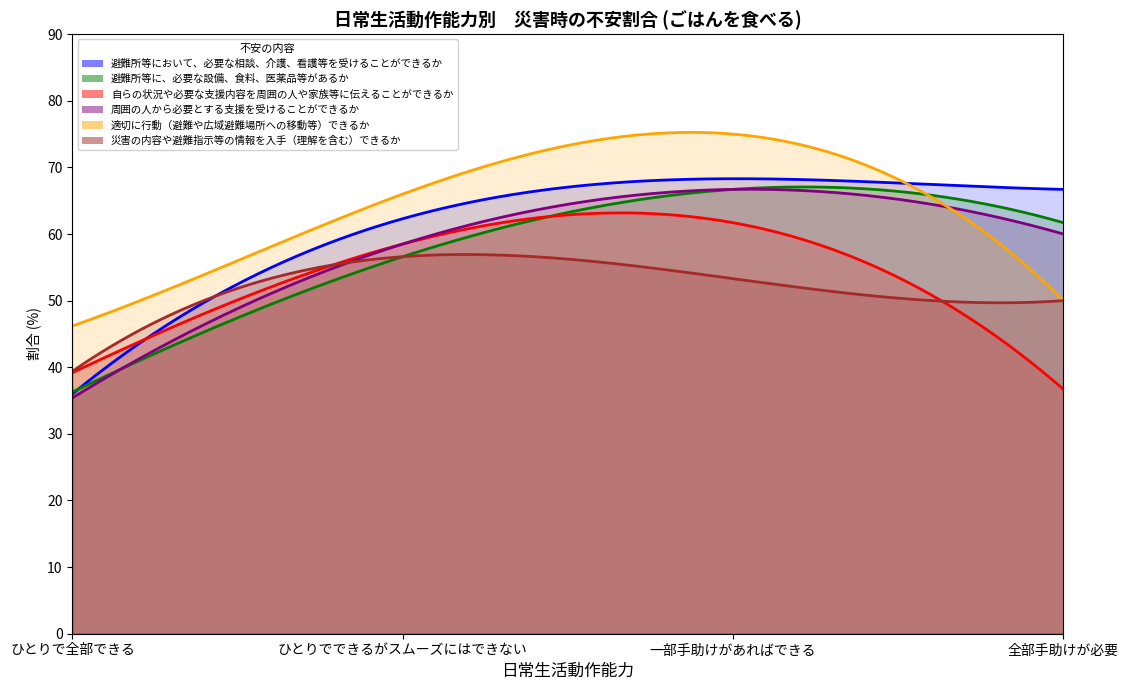

How many lines are shown in the chart?

6